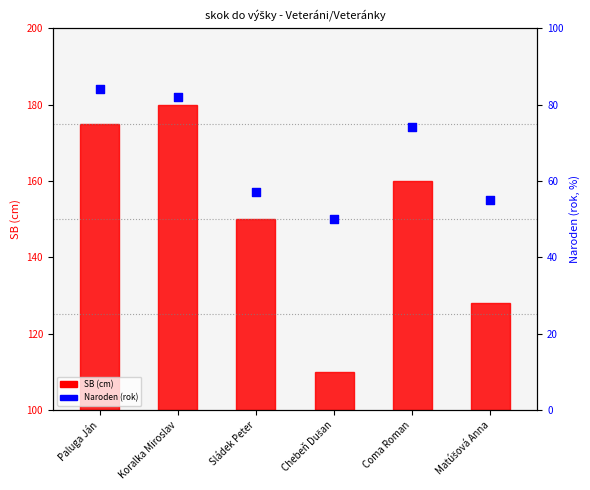

At how many categories does at least one series exceed 20?

6